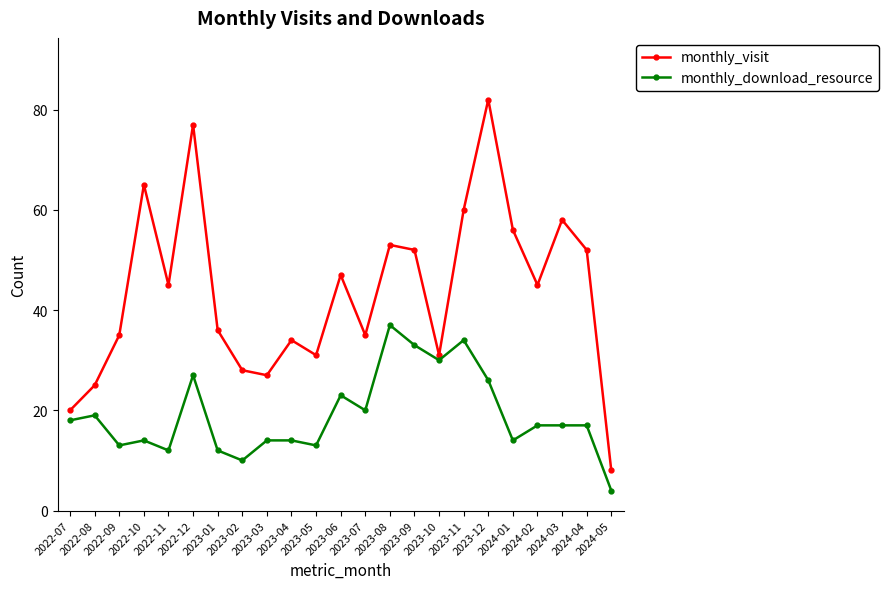

What are all the series names shown in the legend?

monthly_visit, monthly_download_resource